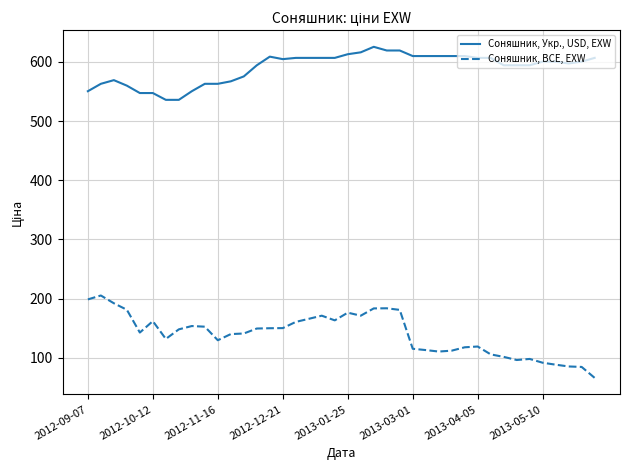

Which series has the widest spread of values?

Соняшник, BCE, EXW